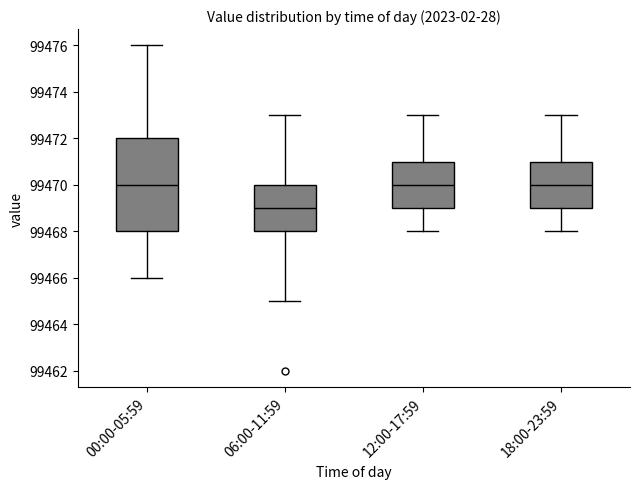

Reading left to right, transcribe this box plot: for each box, give where its median line is, the range the box spans, and where its two whiskers end, as read against the y-axis. The values are not printed on the chart, so give them approximately, as read against the axis.

00:00-05:59: median 99470, box 99468 to 99472, whiskers 99466 to 99476
06:00-11:59: median 99469, box 99468 to 99470, whiskers 99465 to 99473
12:00-17:59: median 99470, box 99469 to 99471, whiskers 99468 to 99473
18:00-23:59: median 99470, box 99469 to 99471, whiskers 99468 to 99473